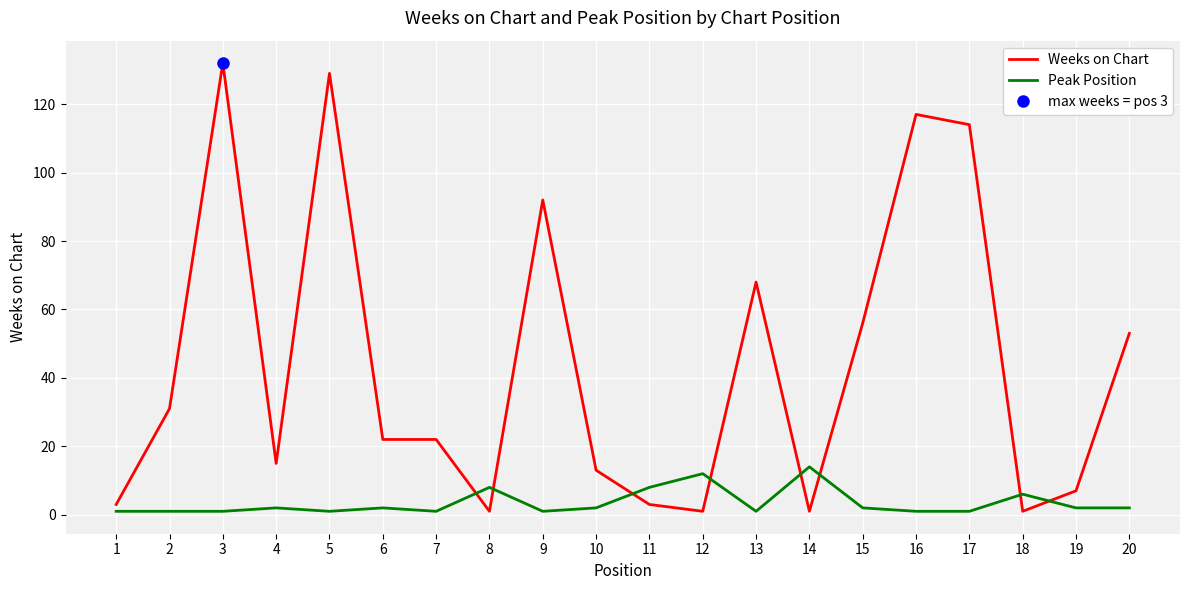

Where does the Weeks on Chart series first go above 22?

2